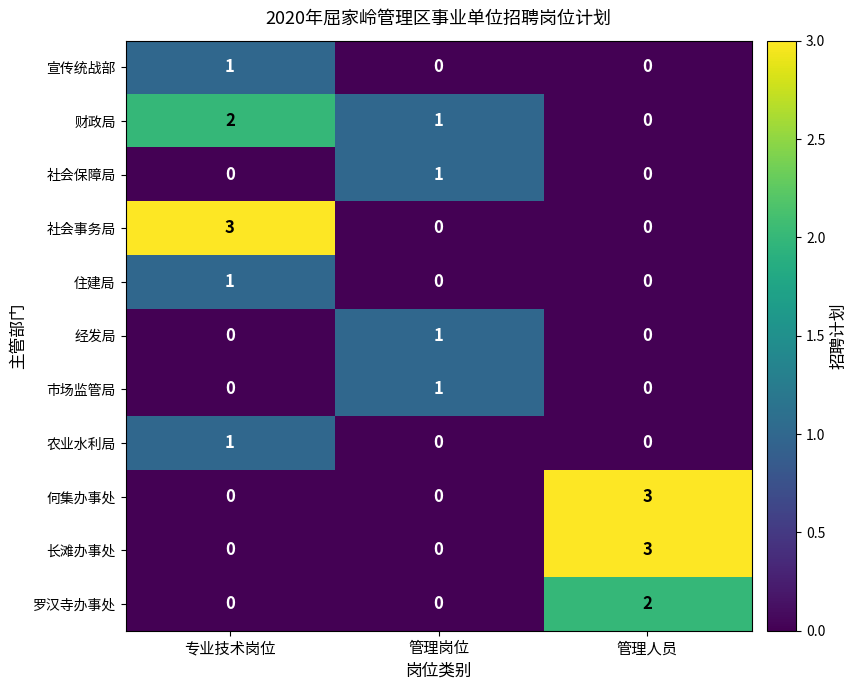

What is the difference between the highest and lowest values at 管理岗位?

1